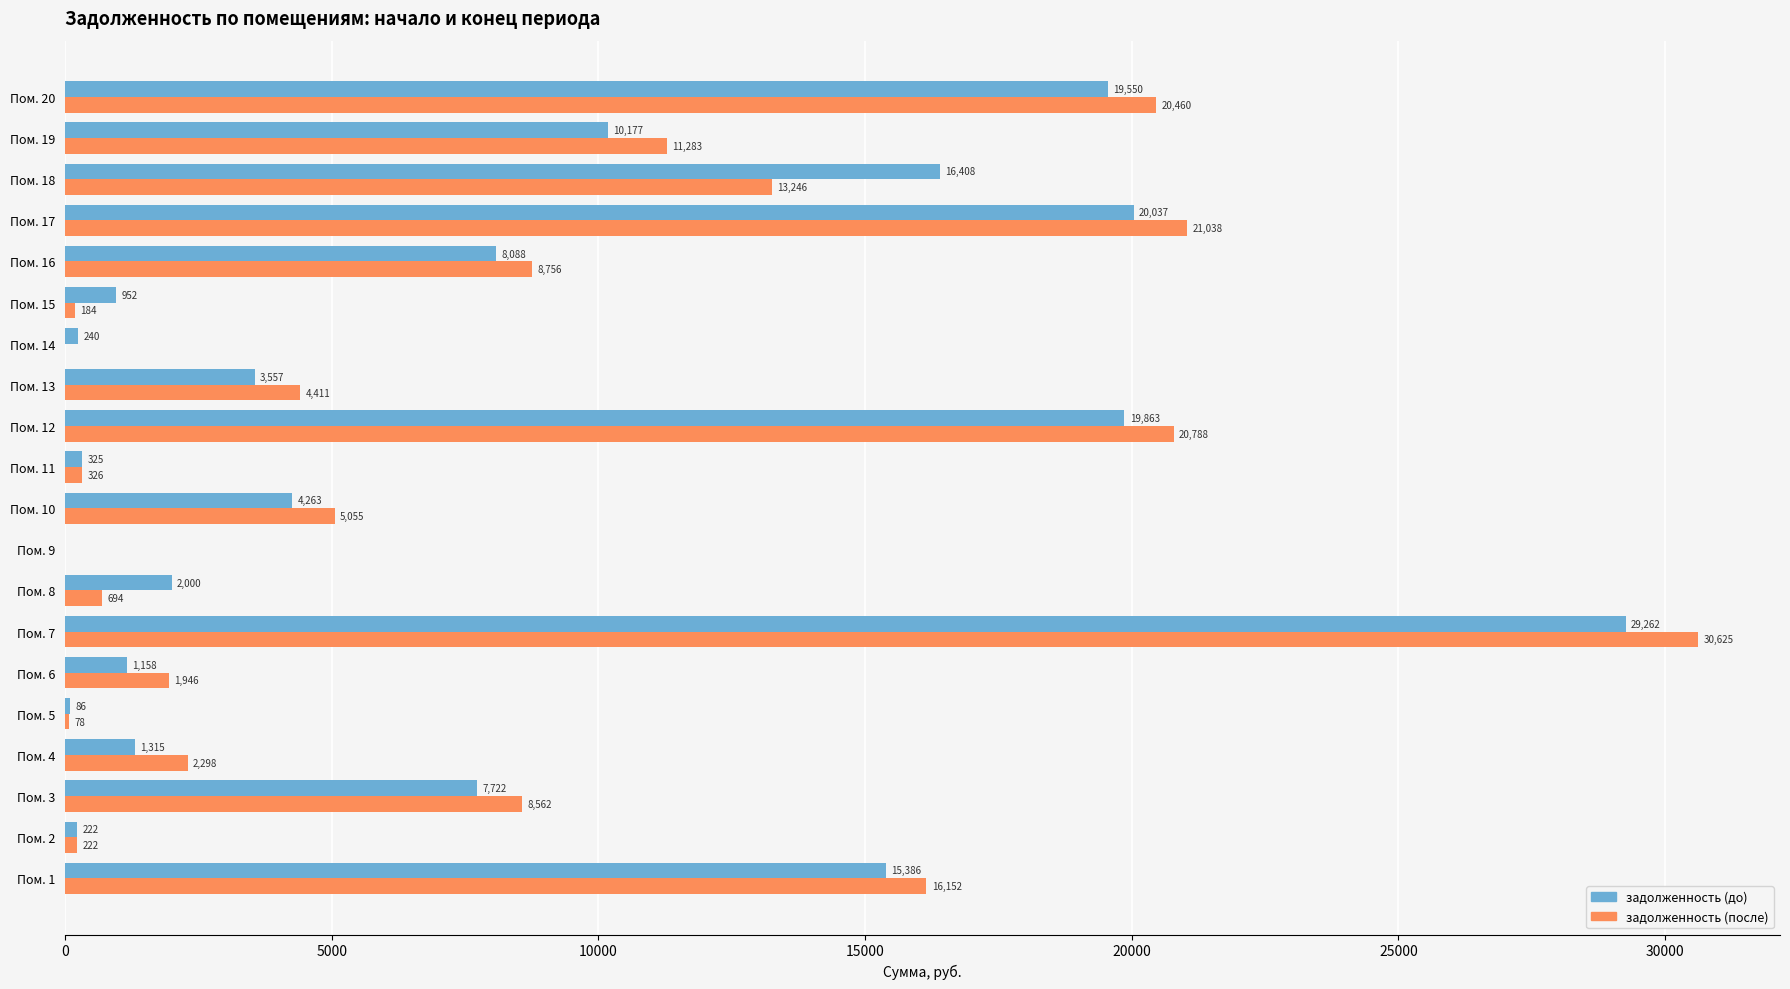

Is it true that задолженность (после) equals 2239.1 at Пом. 10?

False